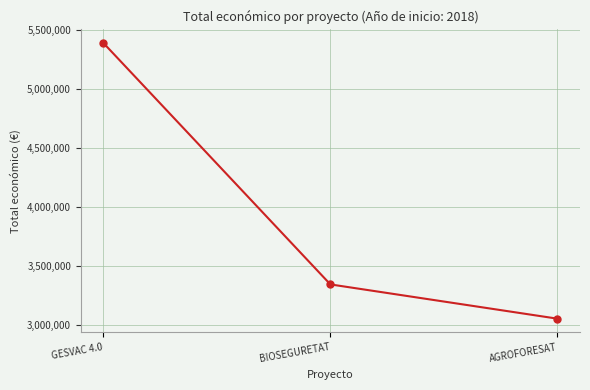

Is it true that the value at AGROFORESAT is 3051573?

True